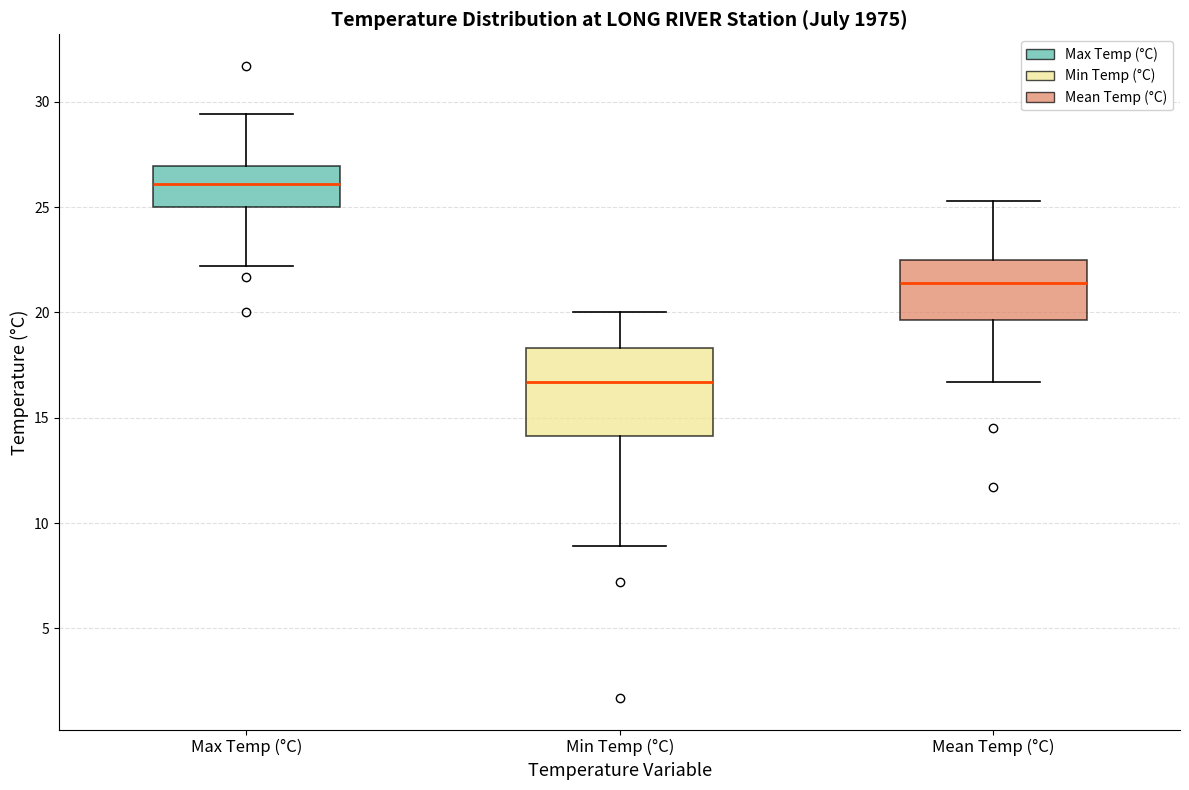

Reading left to right, read every box against the y-axis: the position of its median line, the range the box covers, and the ends of its whiskers. The values are not printed on the chart, so give them approximately, as read against the axis.

Max Temp (°C): median 26.0, box 25.0 to 27.0, whiskers 22.0 to 29.5
Min Temp (°C): median 16.5, box 14.0 to 18.5, whiskers 9.0 to 20.0
Mean Temp (°C): median 21.5, box 19.5 to 22.5, whiskers 16.5 to 25.5